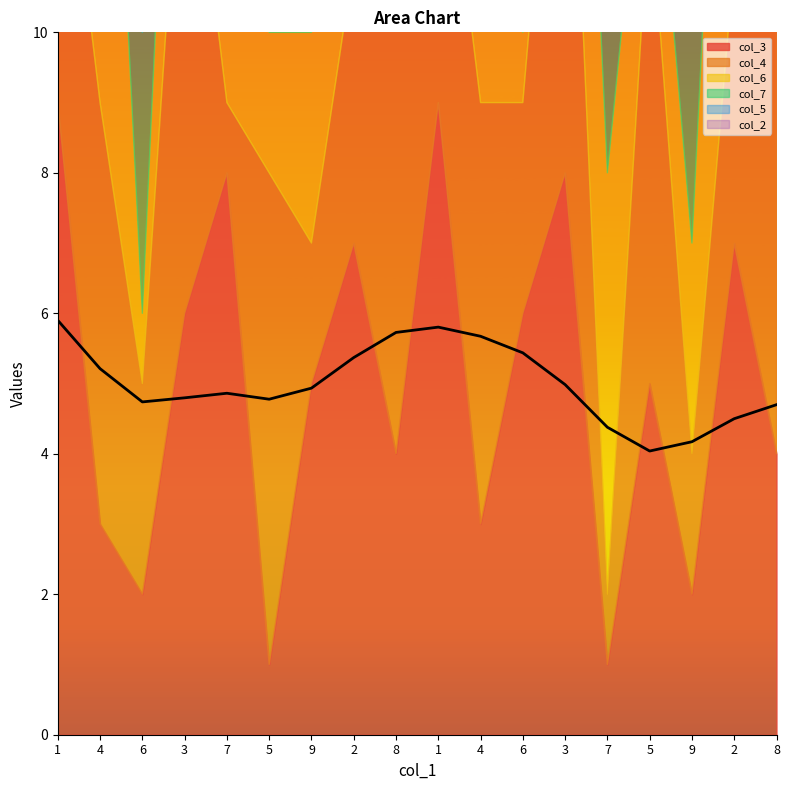

Read the col_4 value at 7.

1